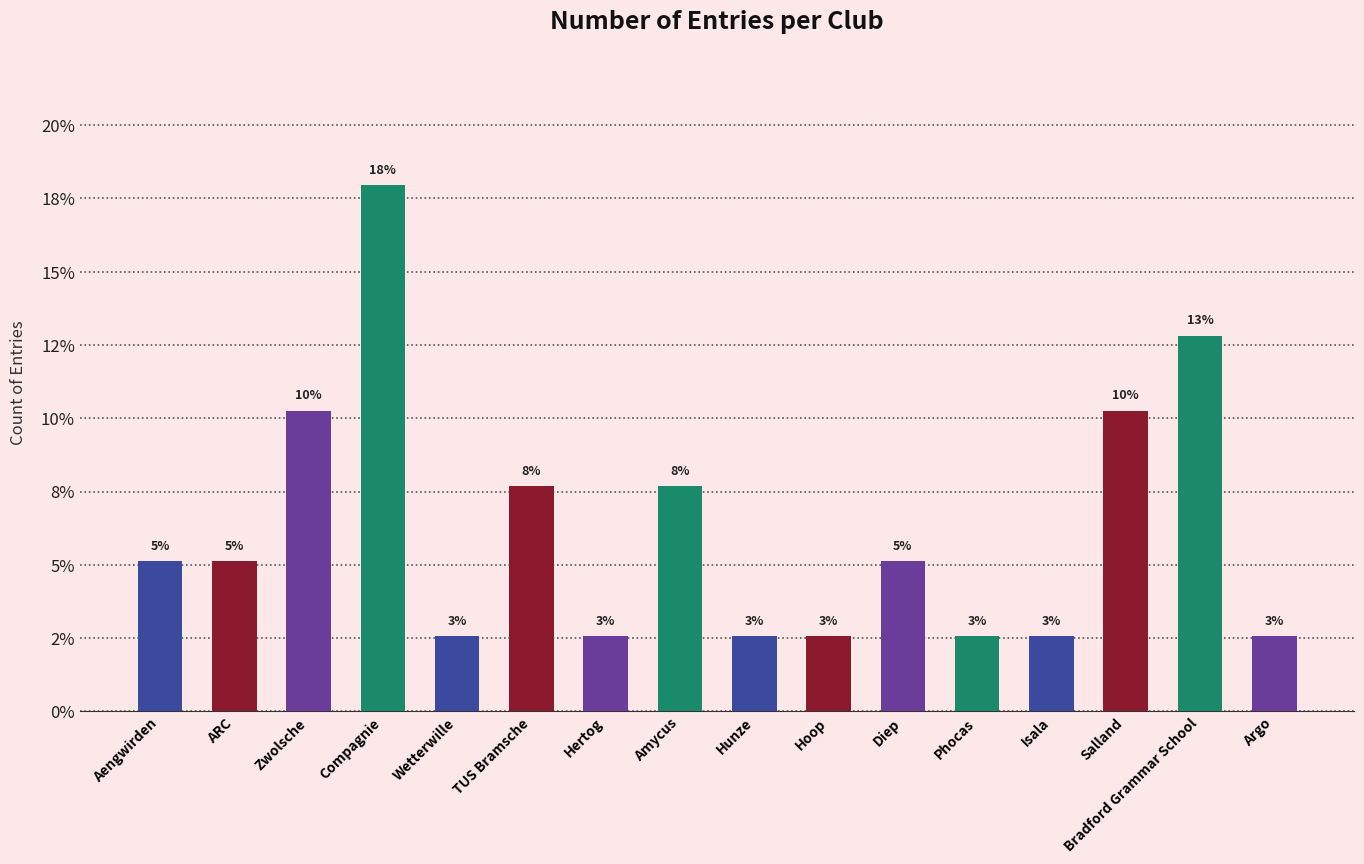

Rank the categories by value from highest to lowest.

Compagnie, Bradford Grammar School, Zwolsche, Salland, TUS Bramsche, Amycus, Aengwirden, ARC, Diep, Wetterwille, Hertog, Hunze, Hoop, Phocas, Isala, Argo